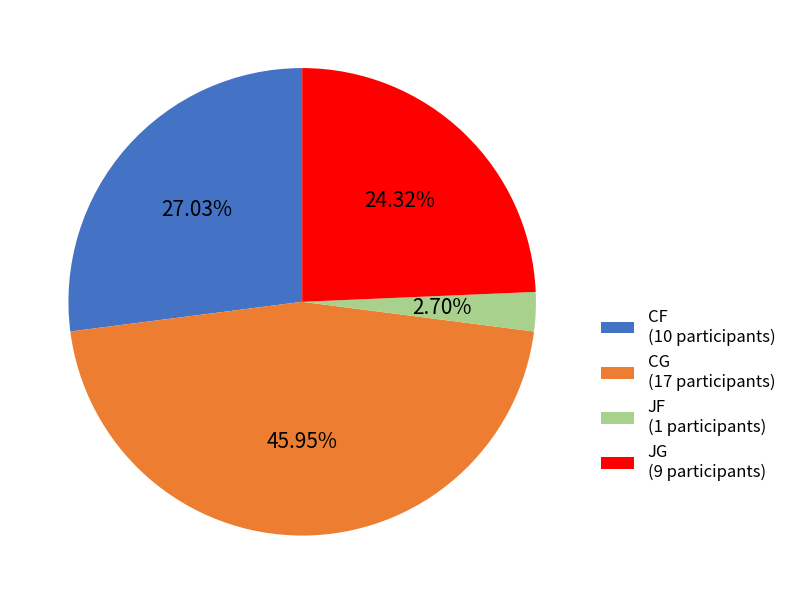

Do CG (17 participants) and JG (9 participants) together represent more than half of the pie?

Yes